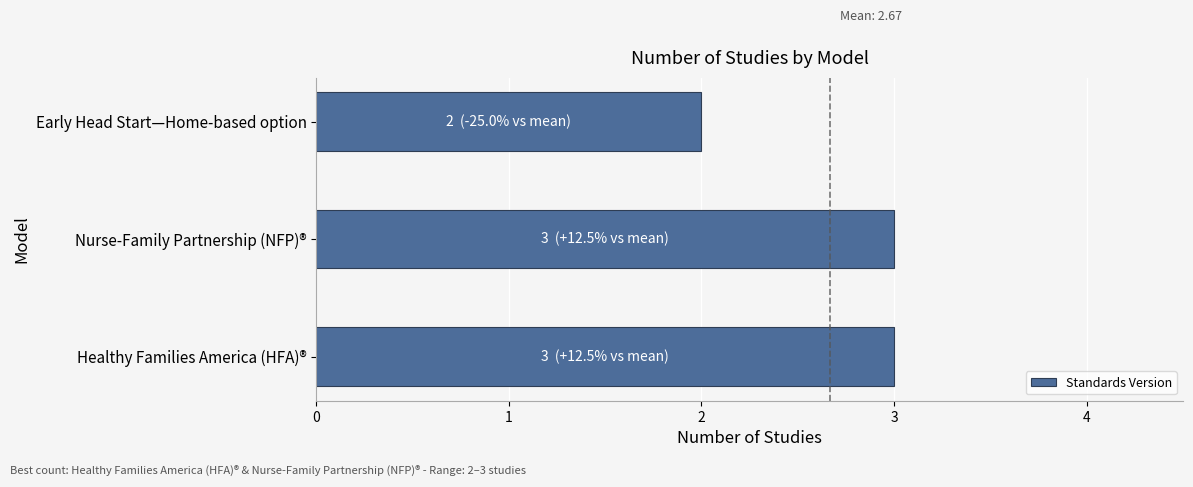

The value at Healthy Families America (HFA)® is 4. True or false?

False